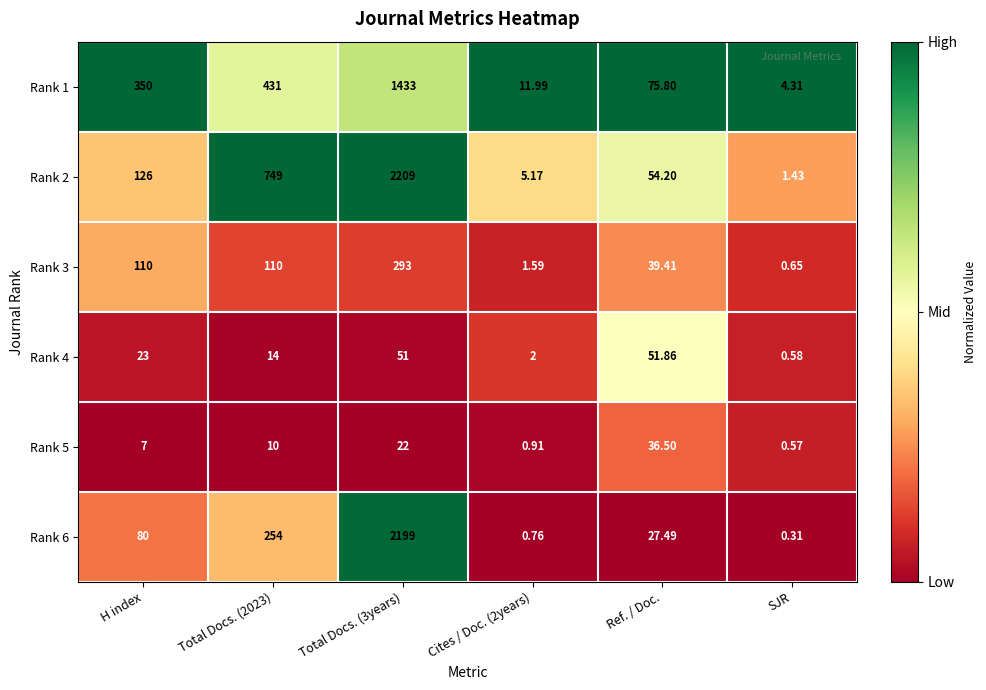

How many data points does each series have?

6